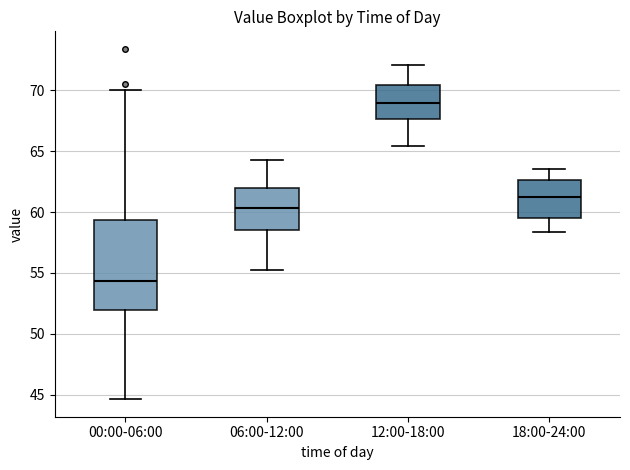

Reading left to right, transcribe this box plot: for each box, give where its median line is, the range the box spans, and where its two whiskers end, as read against the y-axis. The values are not printed on the chart, so give them approximately, as read against the axis.

00:00-06:00: median 54.5, box 52.0 to 59.5, whiskers 44.5 to 70.0
06:00-12:00: median 60.5, box 58.5 to 62.0, whiskers 55.0 to 64.5
12:00-18:00: median 69.0, box 67.5 to 70.5, whiskers 65.5 to 72.0
18:00-24:00: median 61.5, box 59.5 to 62.5, whiskers 58.5 to 63.5